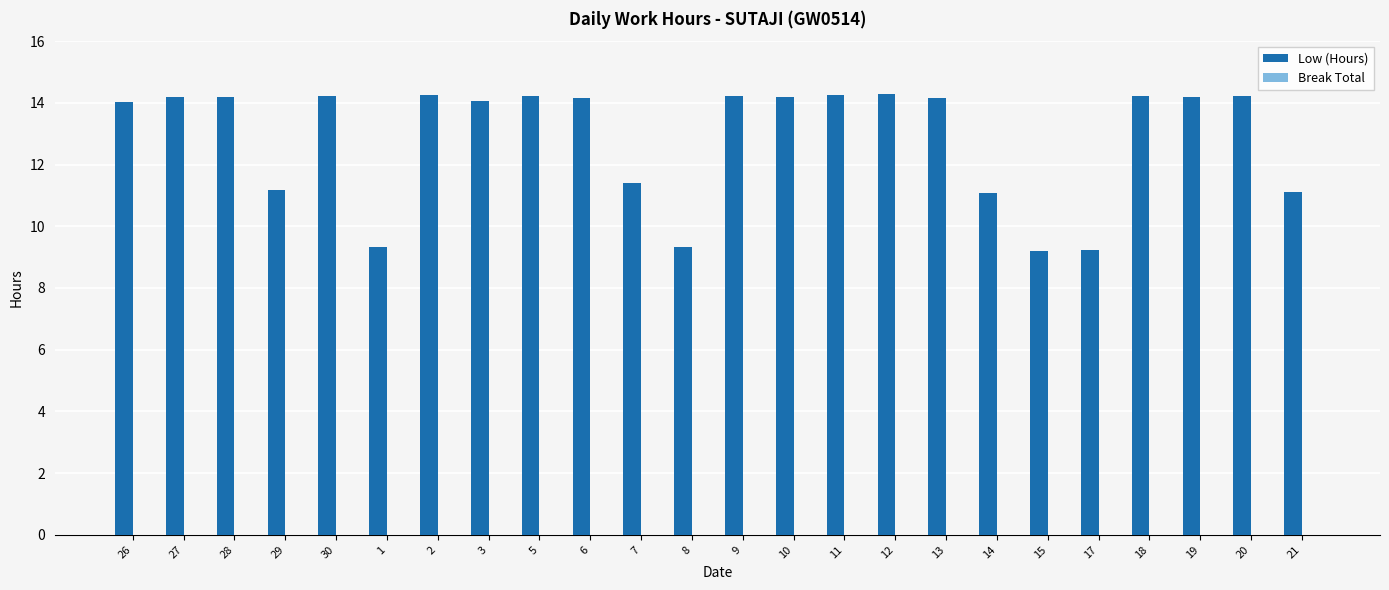

What is the difference between the values at 7 and 20?

2.8